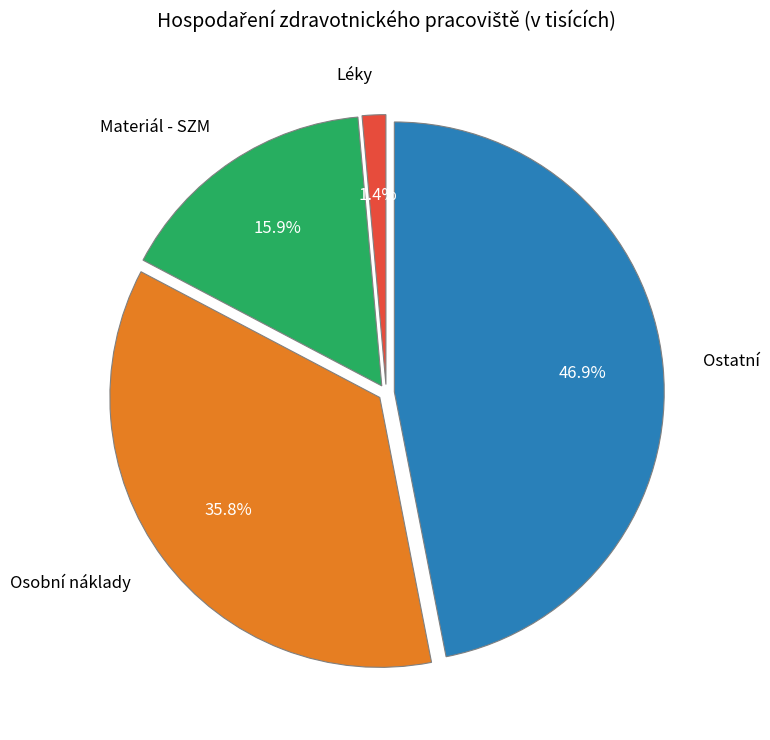

What portion of the pie excludes Ostatní?

53.1%